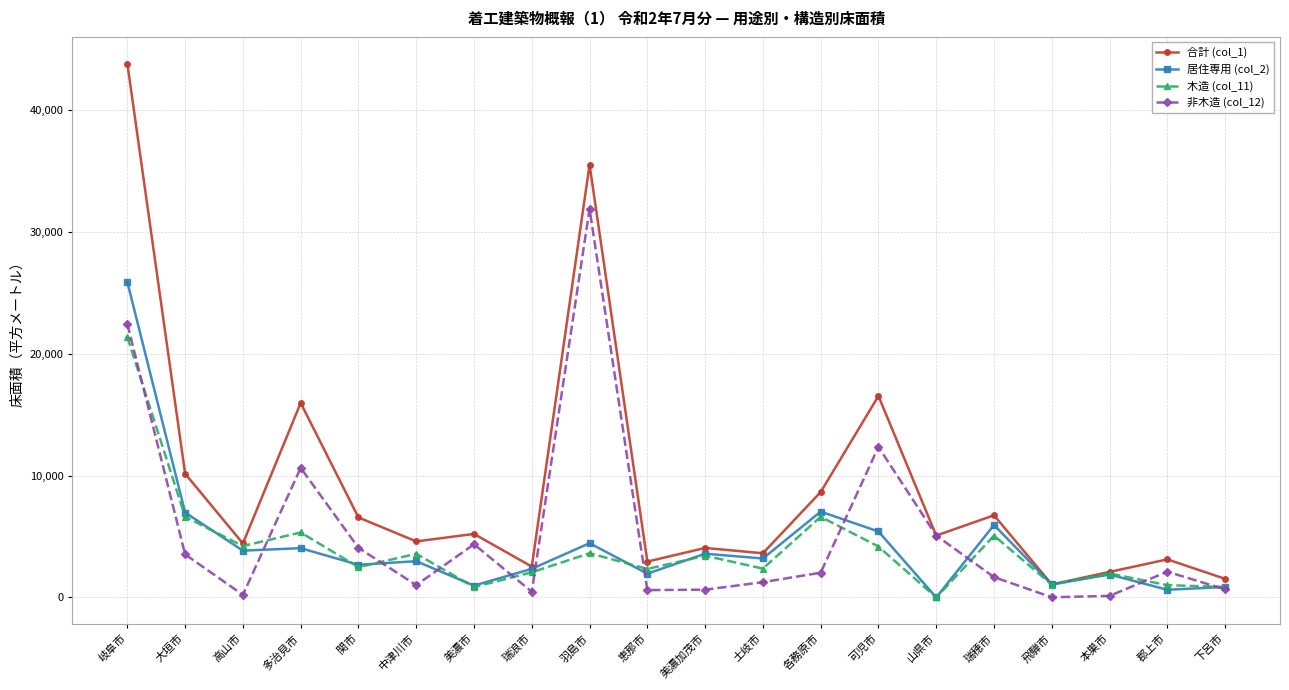

What is the total value across all series at 中津川市?

12181